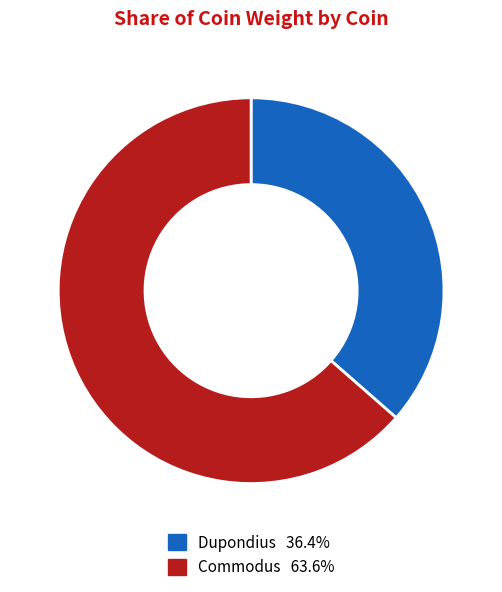

How many segments does this pie chart have?

2